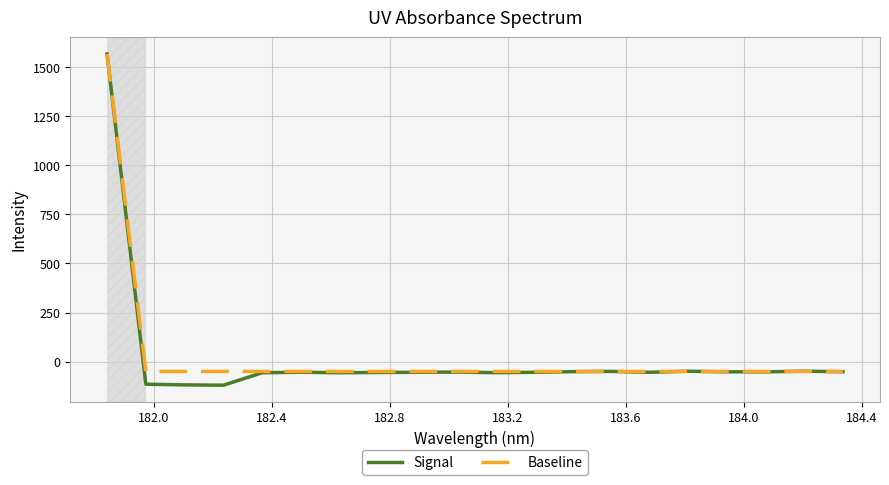

What is the maximum value shown in the chart?

1567.1